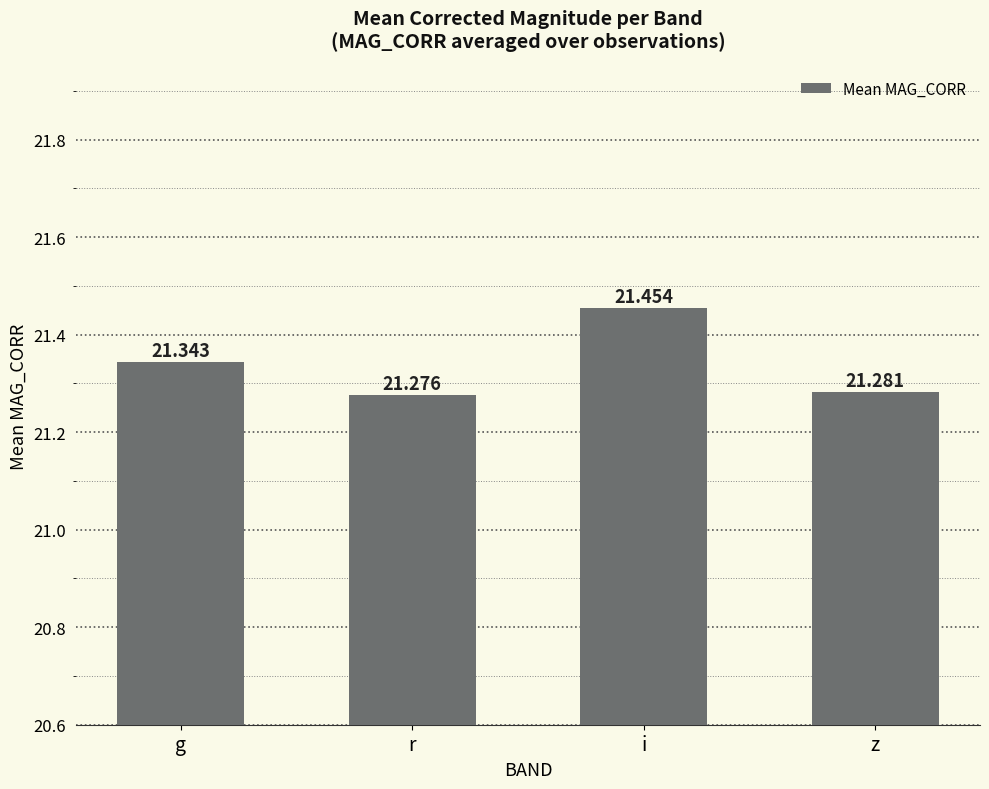

What is the difference between the maximum and minimum values?

0.2